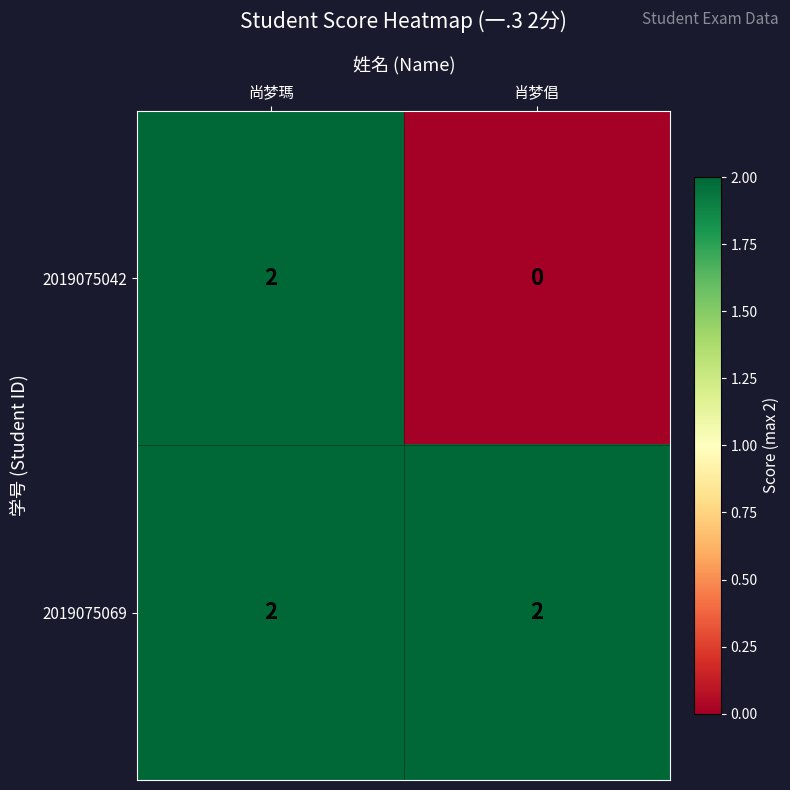

At how many categories does at least one series exceed 1?

2